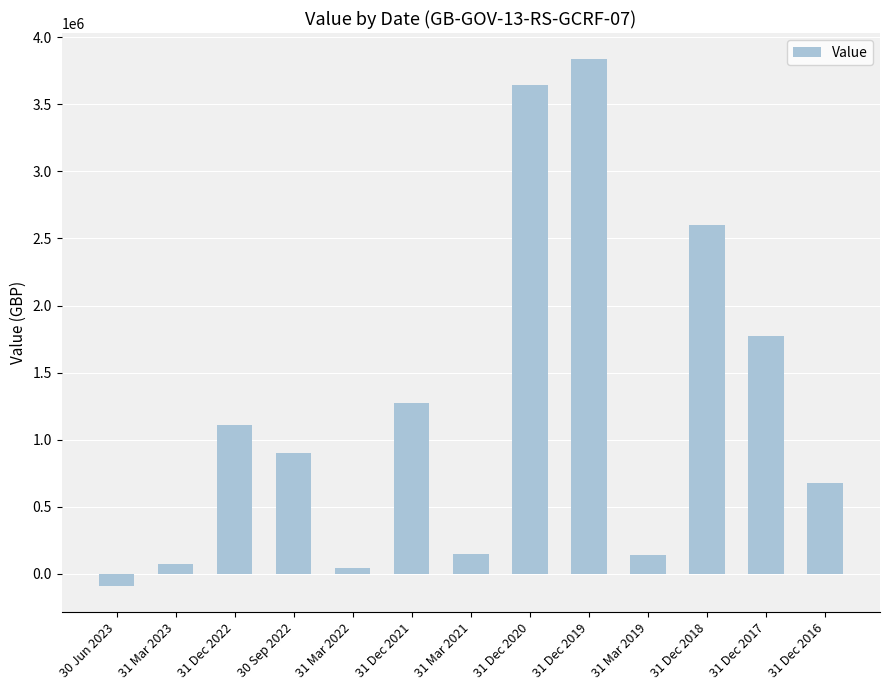

Does the chart contain stacked bars?

No